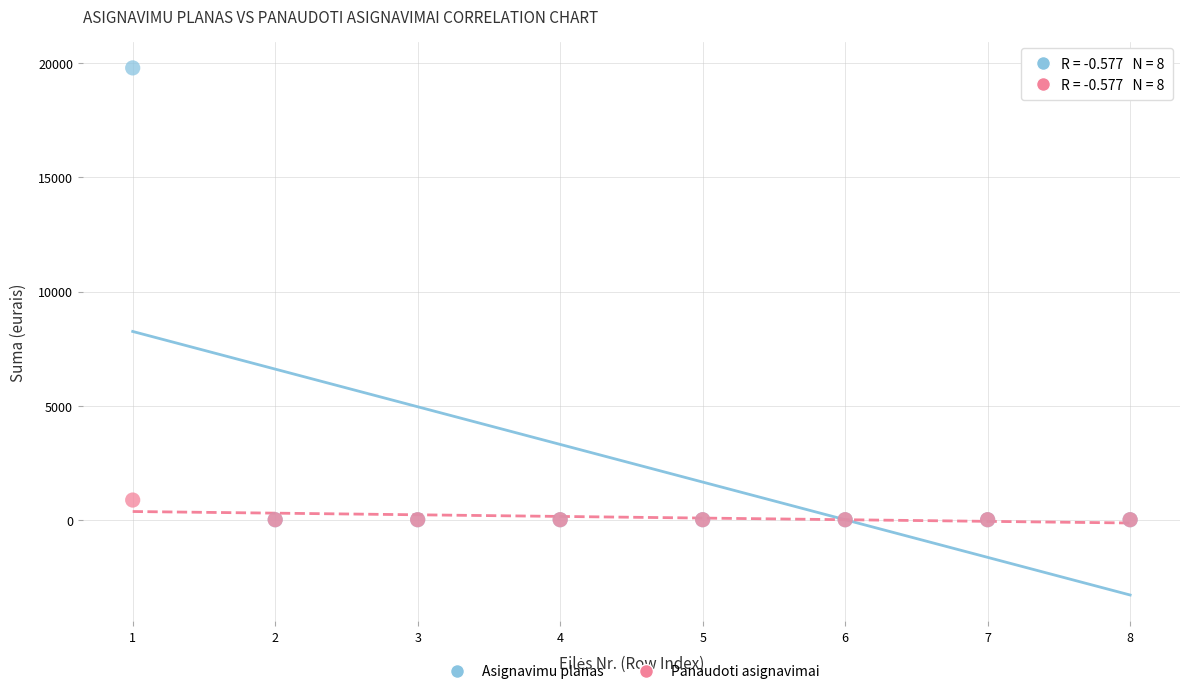

Across all series, what Y value is closest to 9900?

862